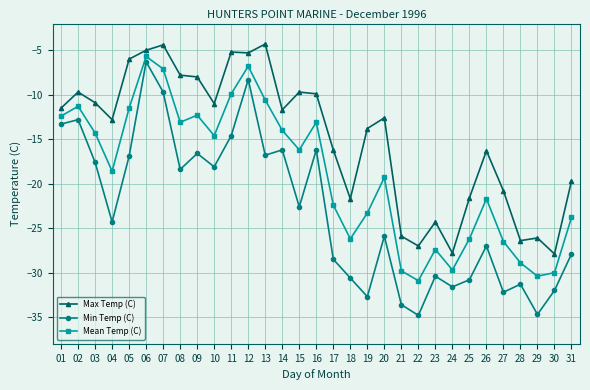

How many interior local peaks does the Mean Temp (C) series have?

8